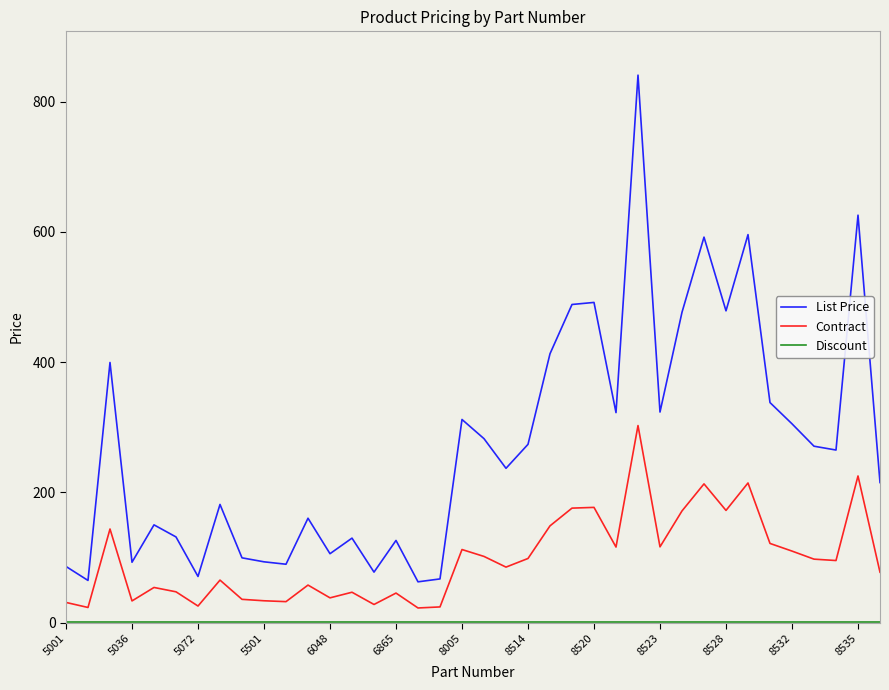

True or false: Contract and List Price cross at least once.

False